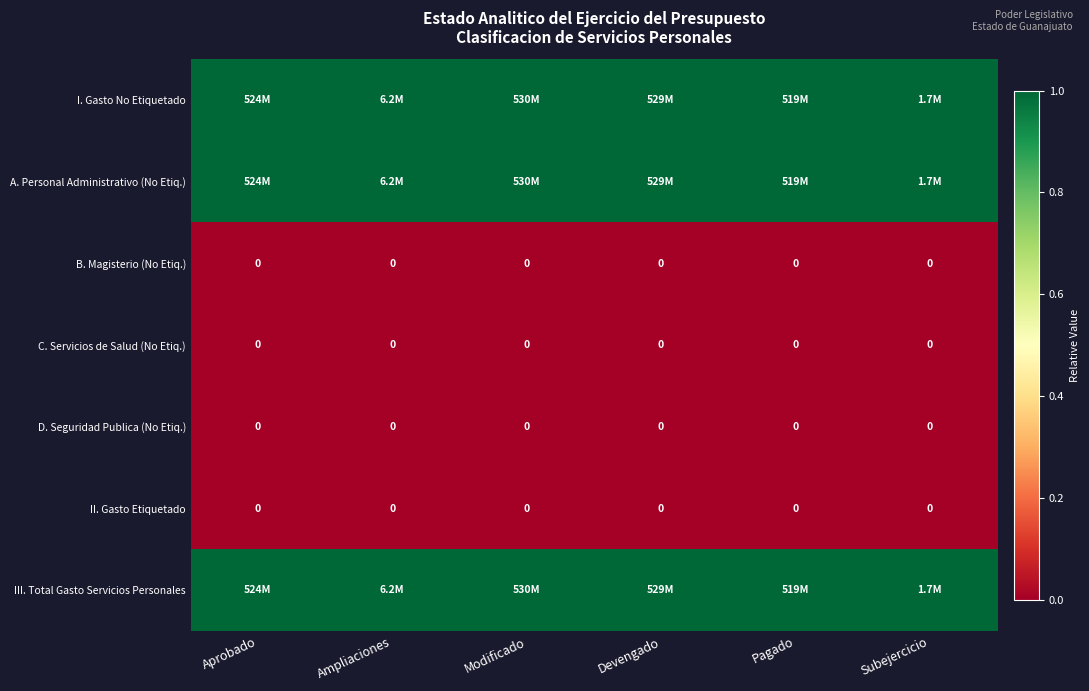

The value of C. Servicios de Salud (No Etiq.) at Pagado is 0. True or false?

True